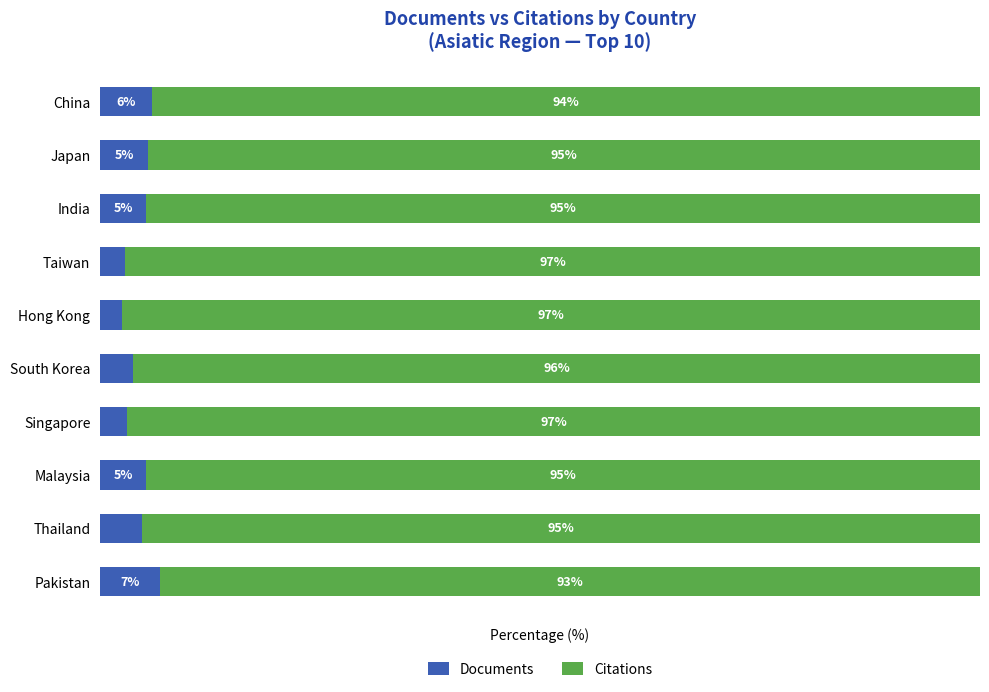

Where is Documents nearest to the value 4?

South Korea